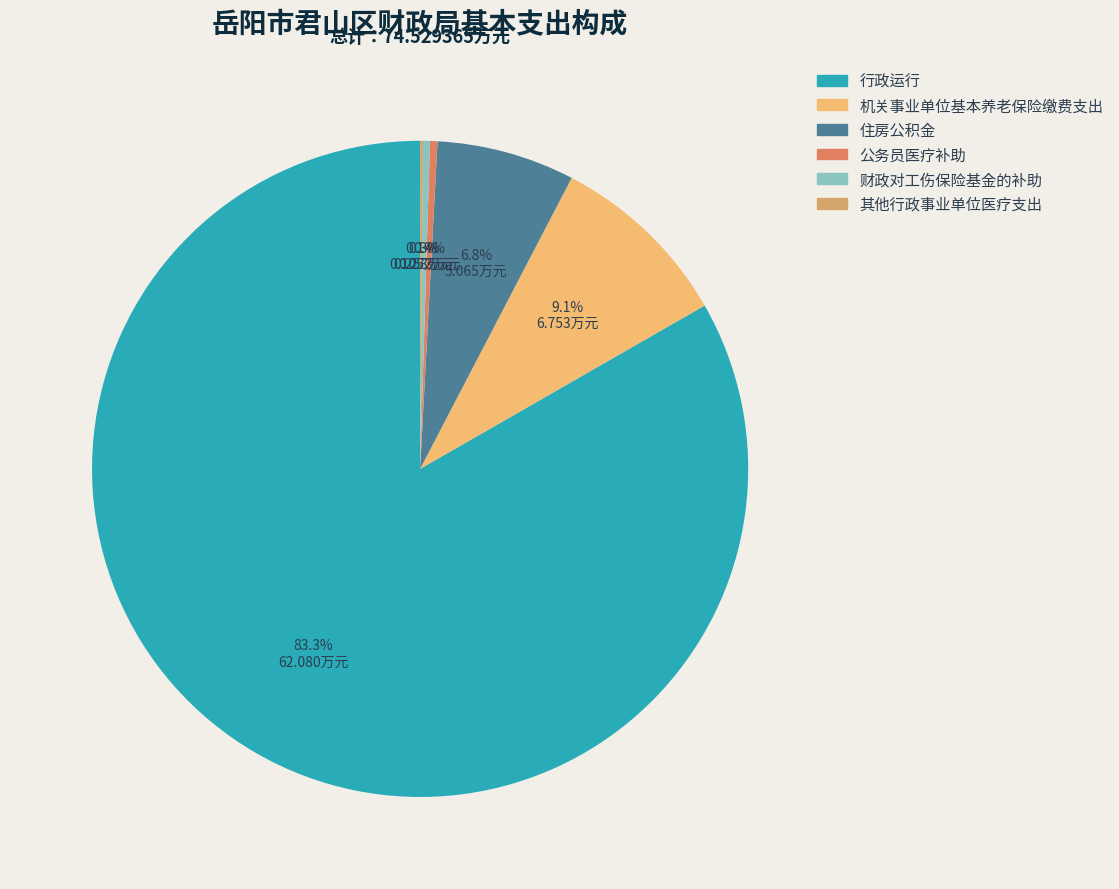

Is there a majority slice in this chart?

Yes